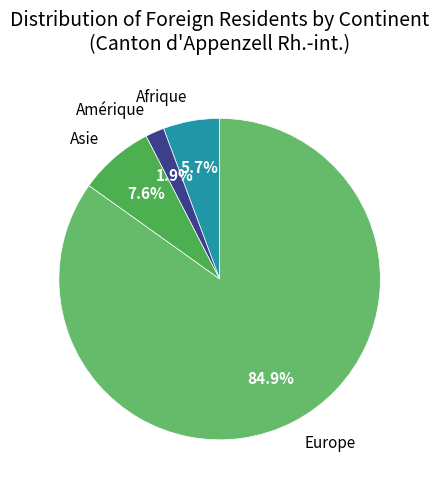

Which slice is the largest?

Europe